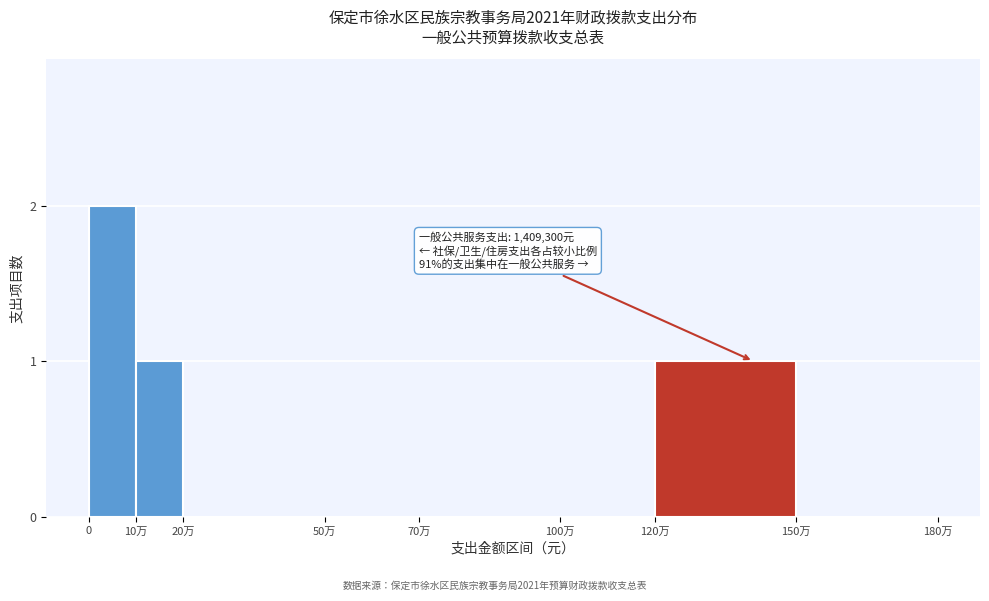

Reading left to right, transcribe all the data shown in this chart.

0=2	10万=1	20万=0	50万=0	70万=0	100万=0	120万=1	150万=0